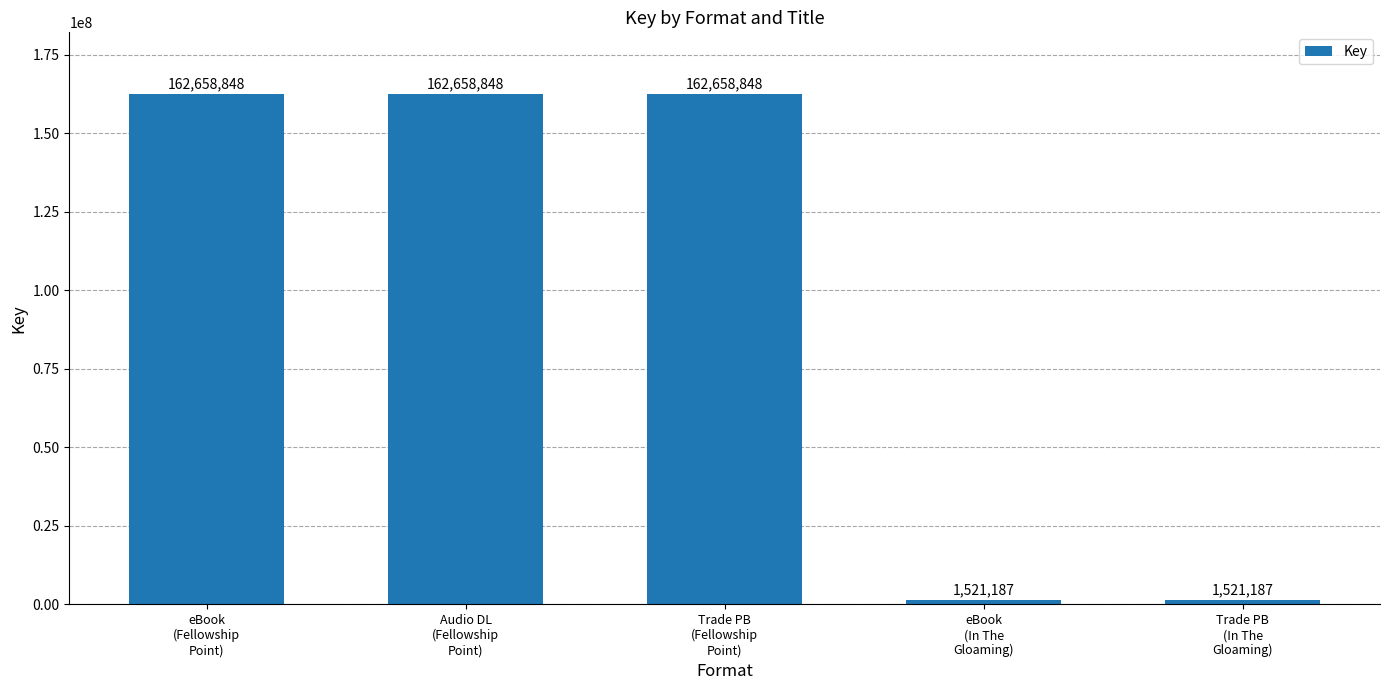

How many bars are there in total?

5